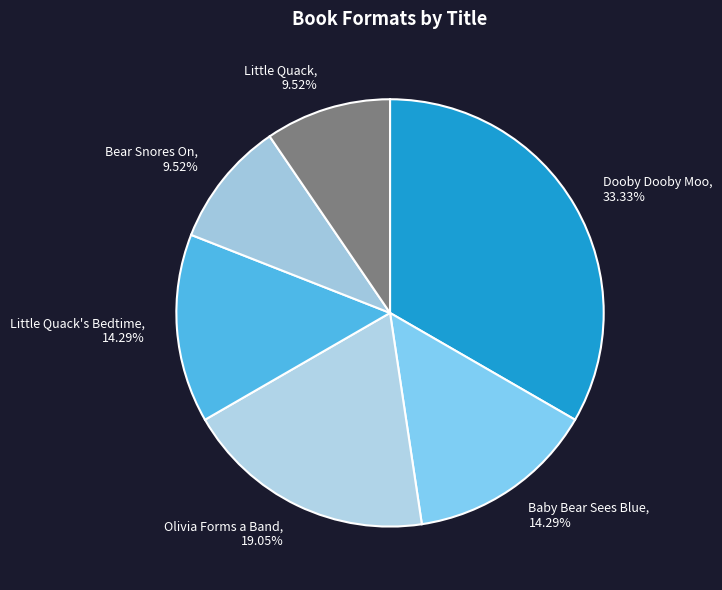

Which slice is the largest?

Dooby Dooby Moo